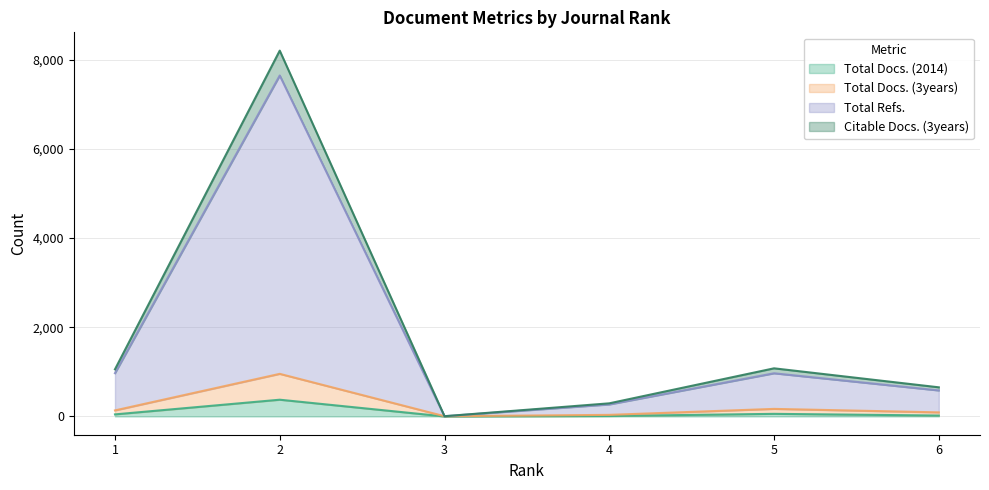

How many interior local peaks does the Total Refs. series have?

2